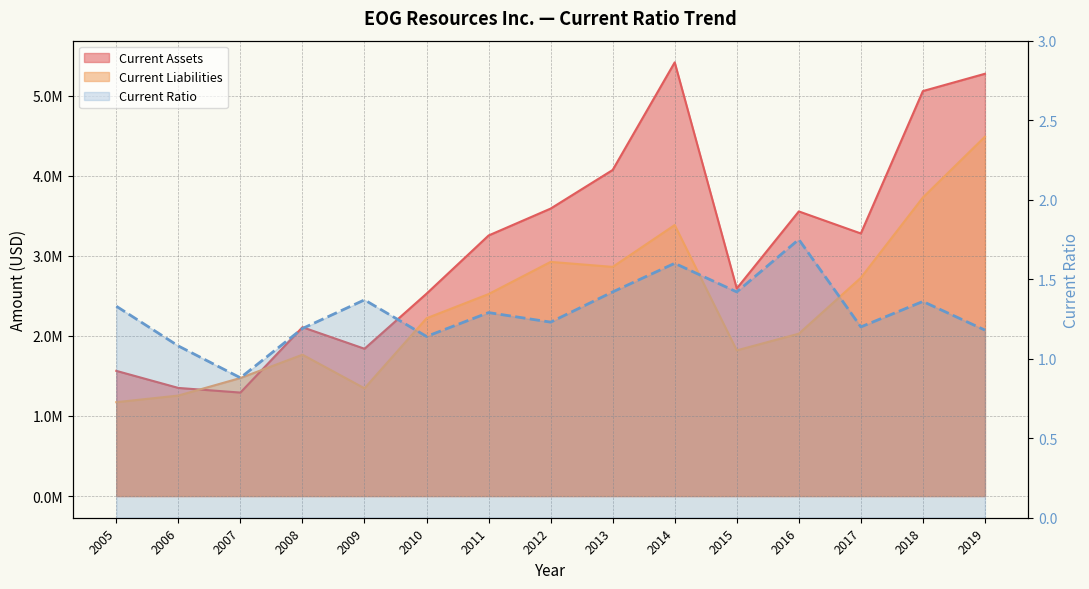

True or false: there are more than 2 points higher than both neighbors.

True